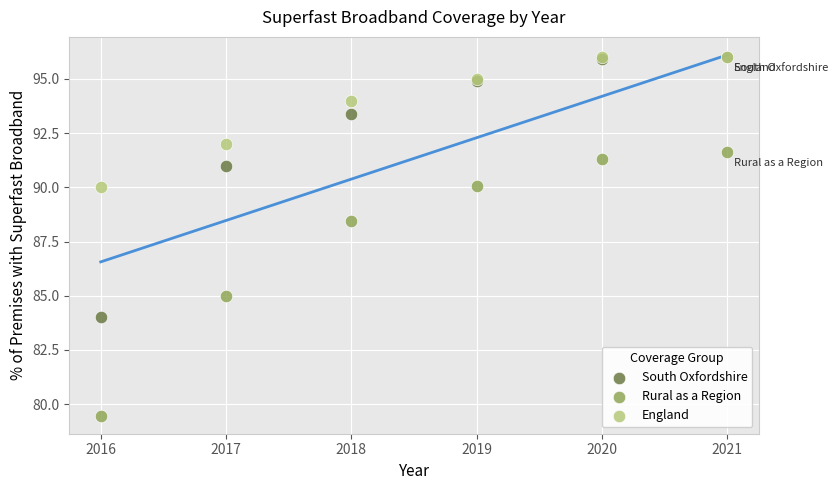

Across all series, what Y value is closest to 87?

88.4